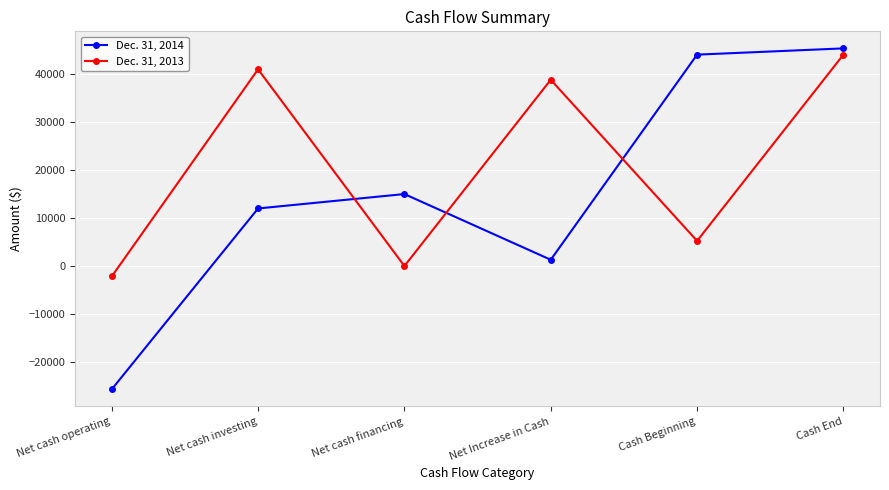

The Dec. 31, 2013 series shows 41000 at Net cash investing. True or false?

True